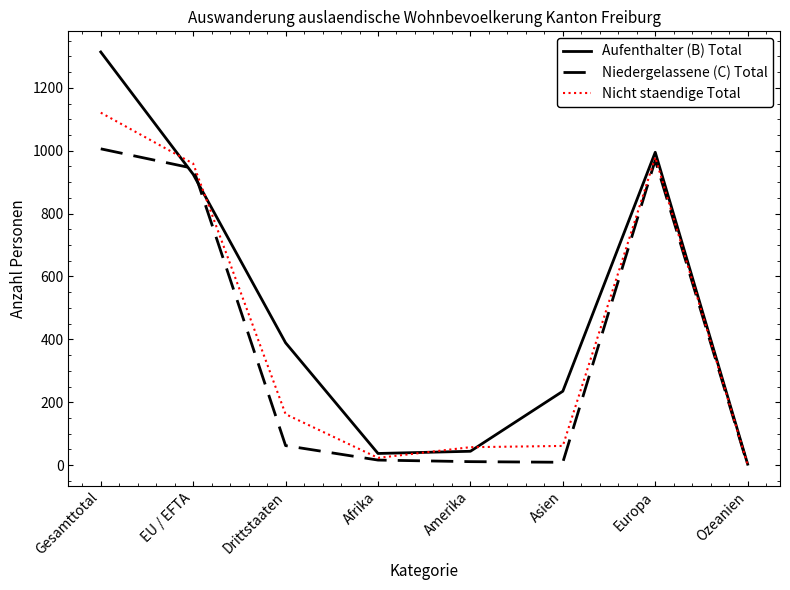

Where does the Aufenthalter (B) Total series first go above 389?

Gesamttotal